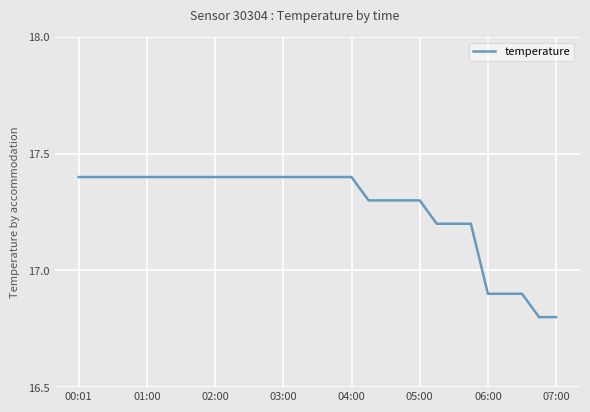

What is the minimum value shown in the chart?

16.8